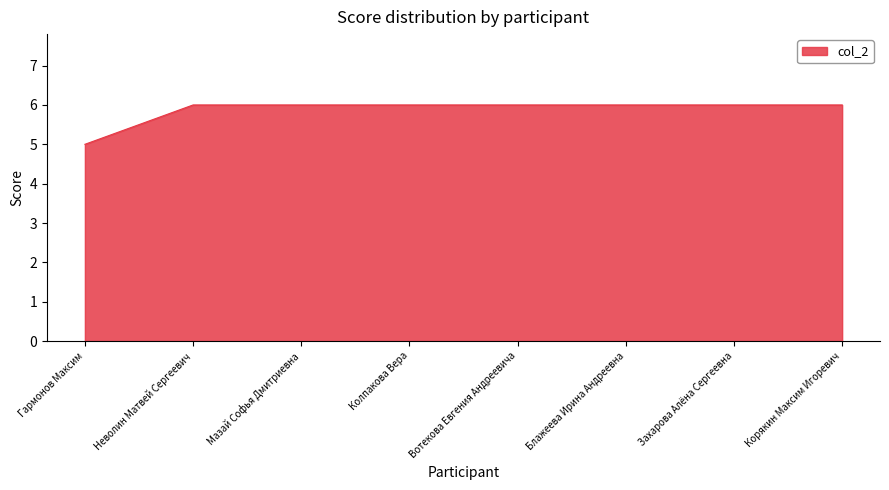

What is the minimum value shown in the chart?

5